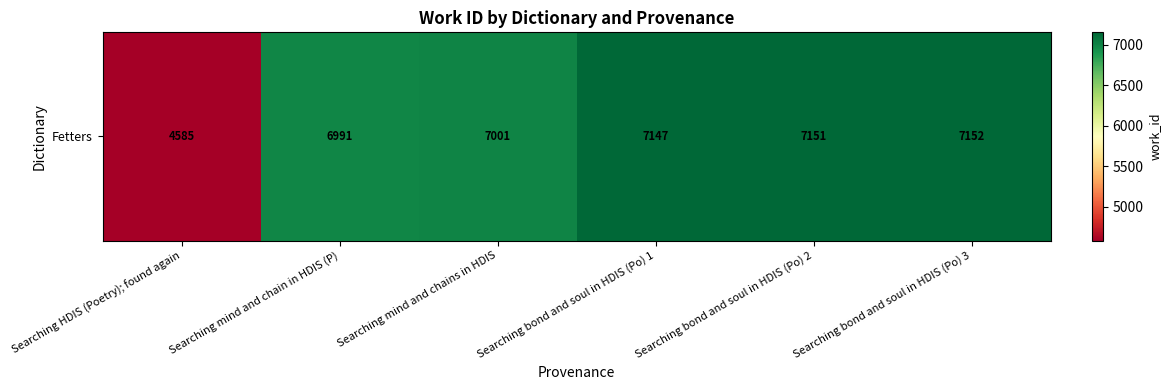

What is the sum of all values?

40027